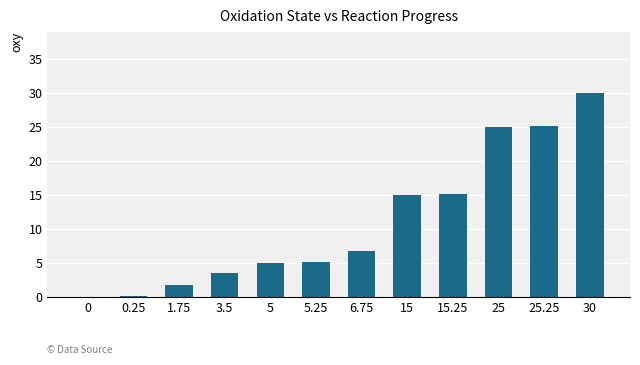

What is the ratio of the value at 6.75 to the value at 15.25?

0.4